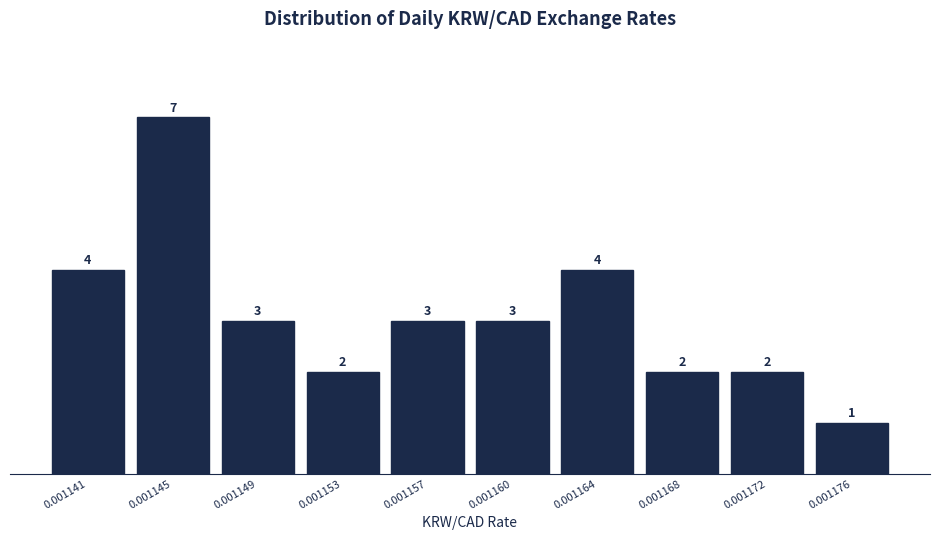

Reading right to left, transcribe all the data shown in this chart.

1	2	2	4	3	3	2	3	7	4